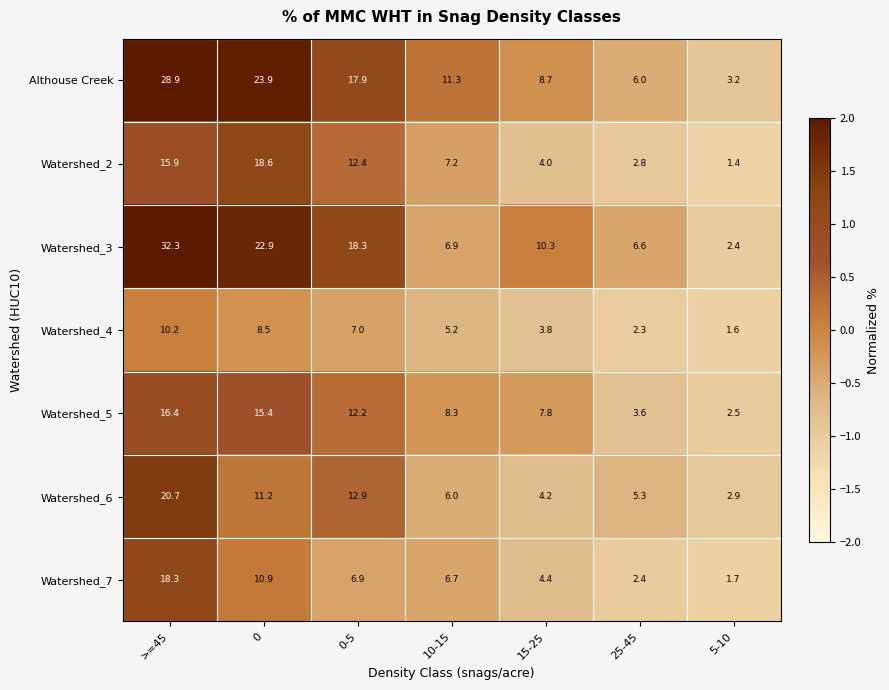

Where does the Watershed_3 series first go above 10?

>=45